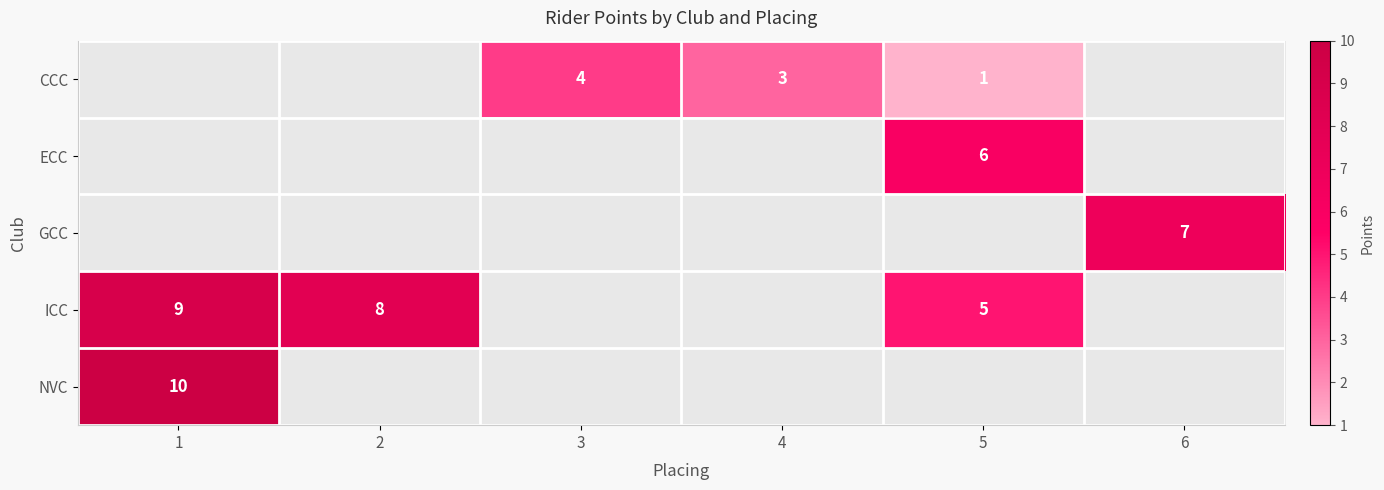

Is the value of GCC at 6 greater than the value of ICC at 1?

No